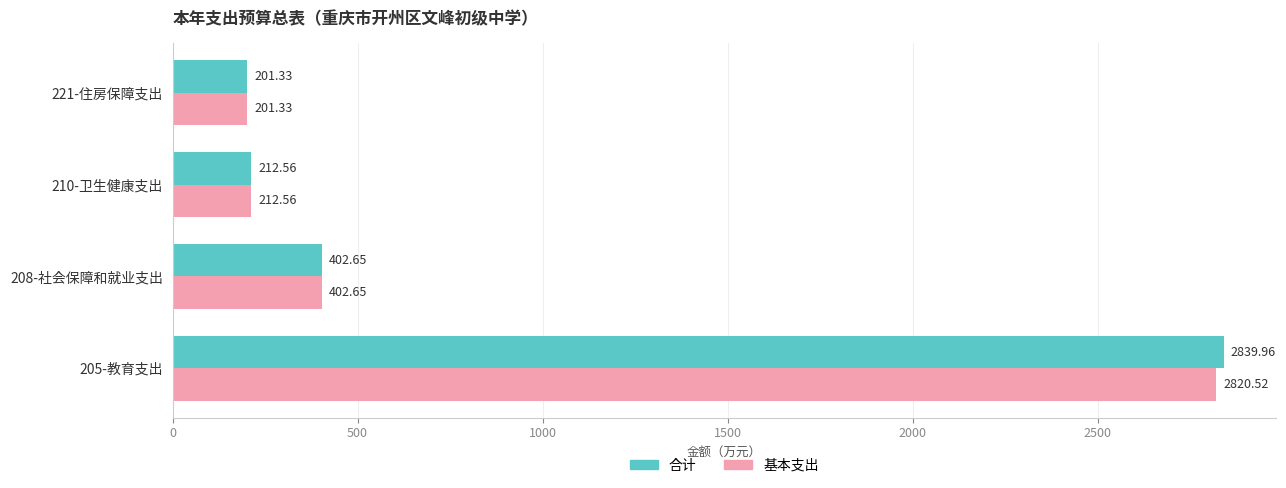

What is the greatest value displayed?

2840.0